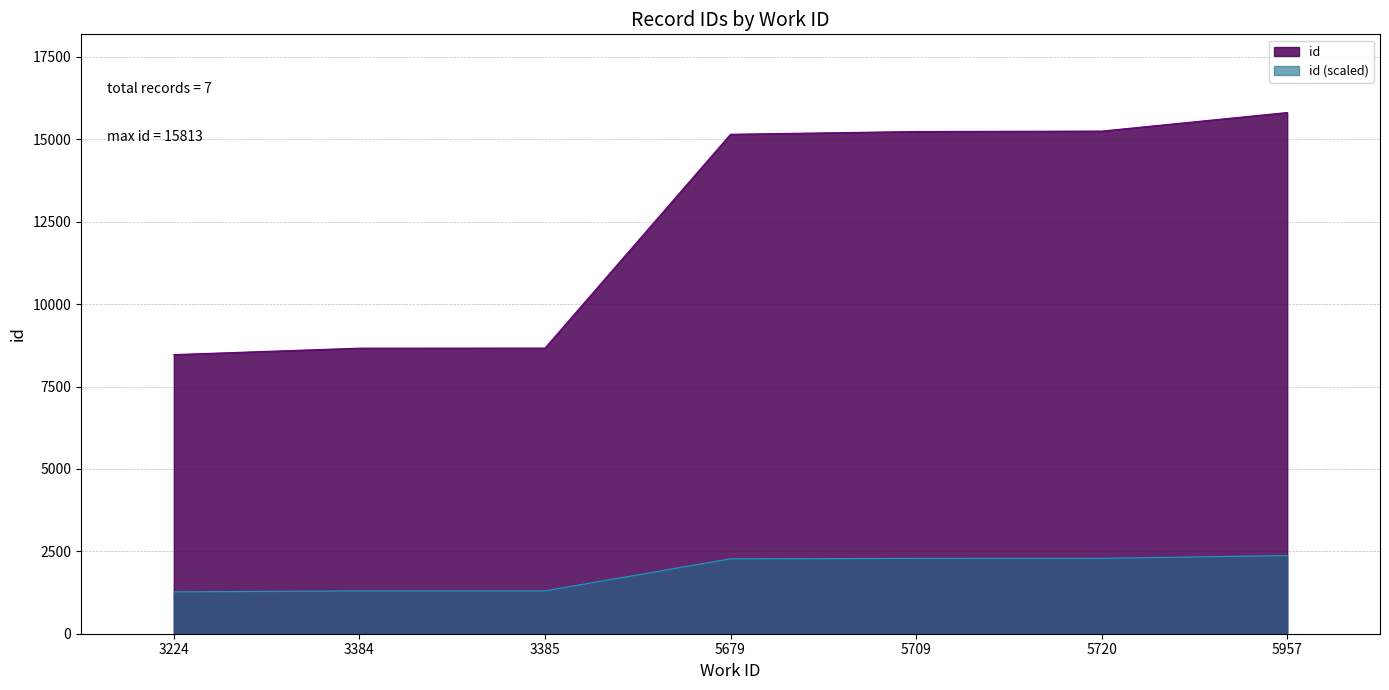

At which label is the value closest to 12140?

5679